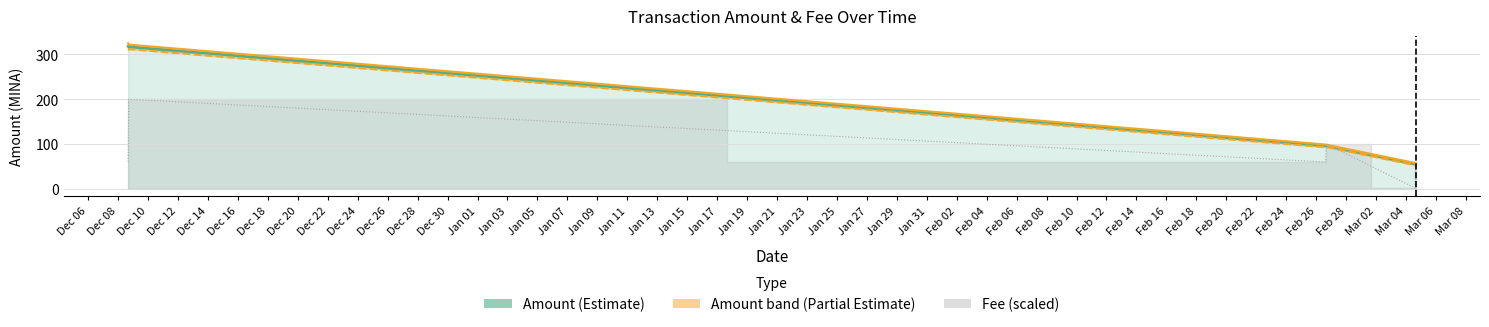

Does the chart display data point markers on the line(s)?

No